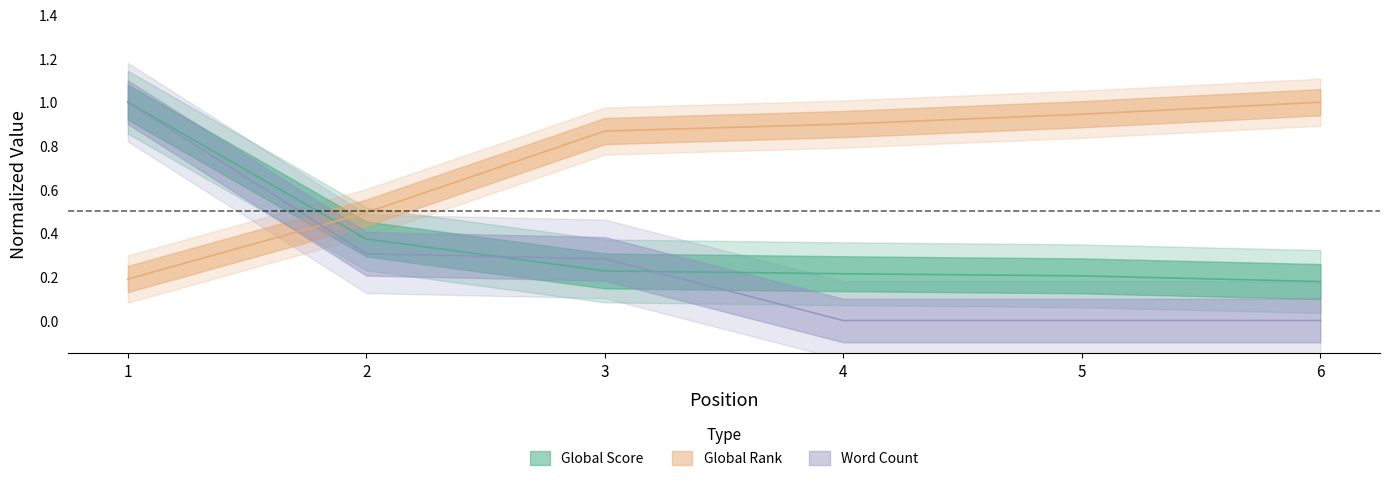

What is the sum of the Word Count values at 2 and 3?

0.6